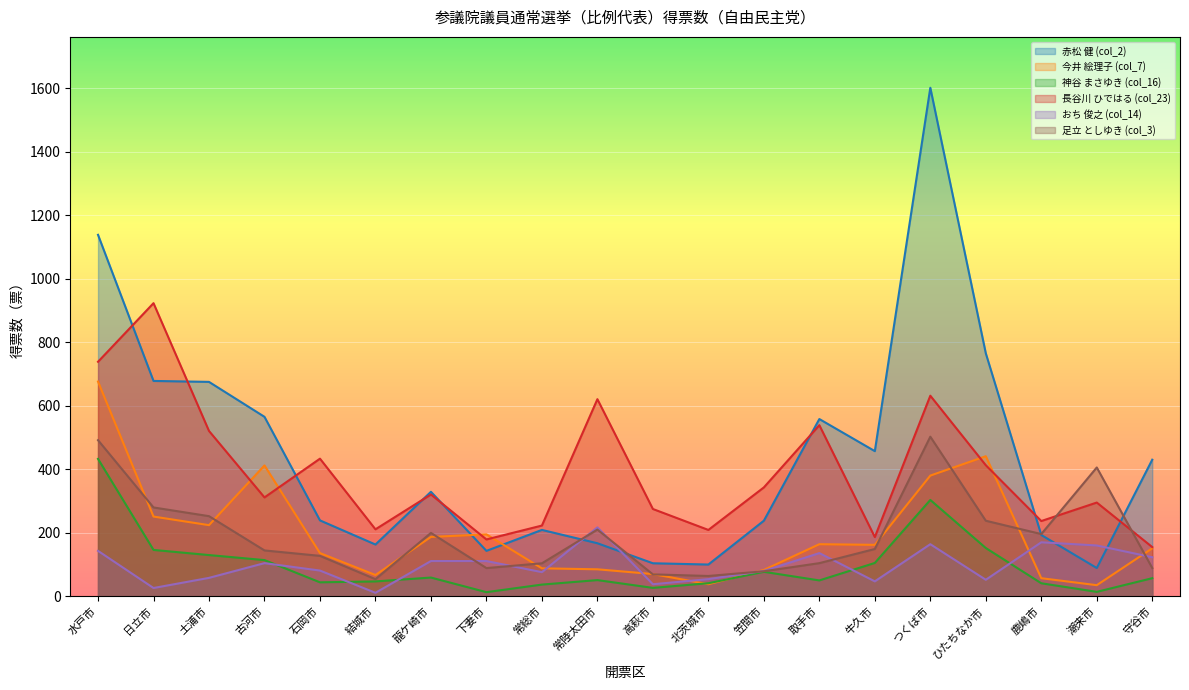

At 笠間市, list the series in order from smallest to largest.

神谷 まさゆき (col_16), 足立 としゆき (col_3), おち 俊之 (col_14), 今井 絵理子 (col_7), 赤松 健 (col_2), 長谷川 ひではる (col_23)